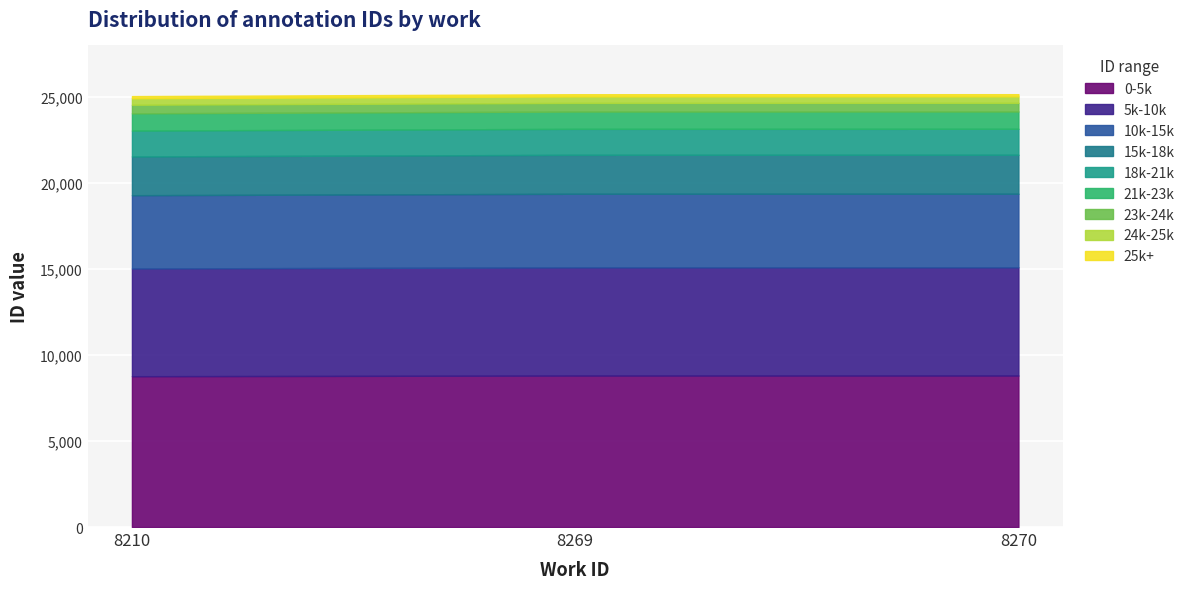

Reading left to right, extract all data points from this chart.

25055	25164	25167